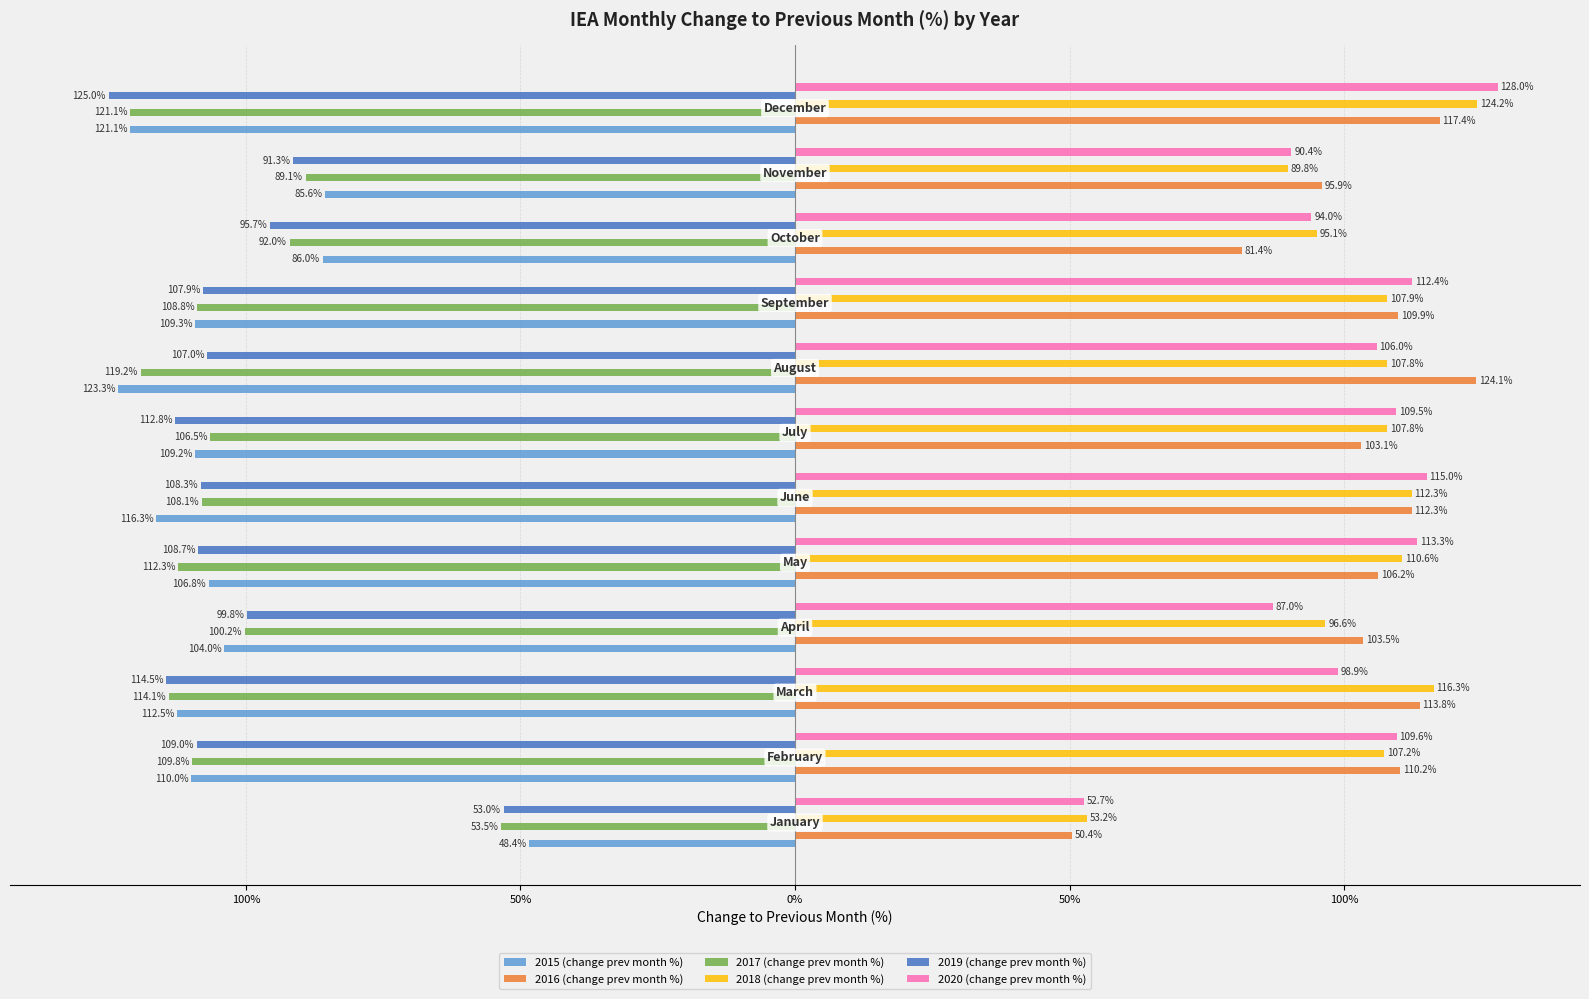

Does the chart contain any negative values?

Yes